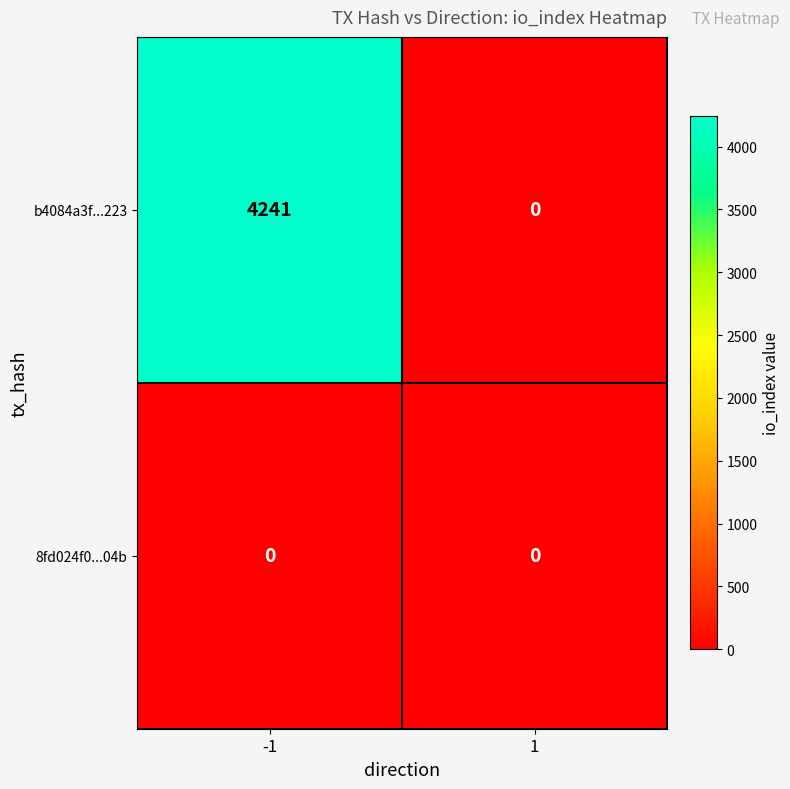

Count the number of data series in this chart.

2